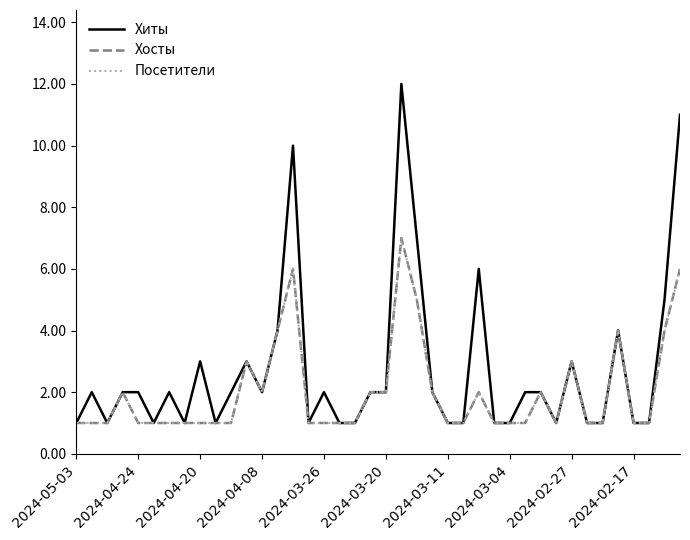

At how many categories does at least one series exceed 9?

3